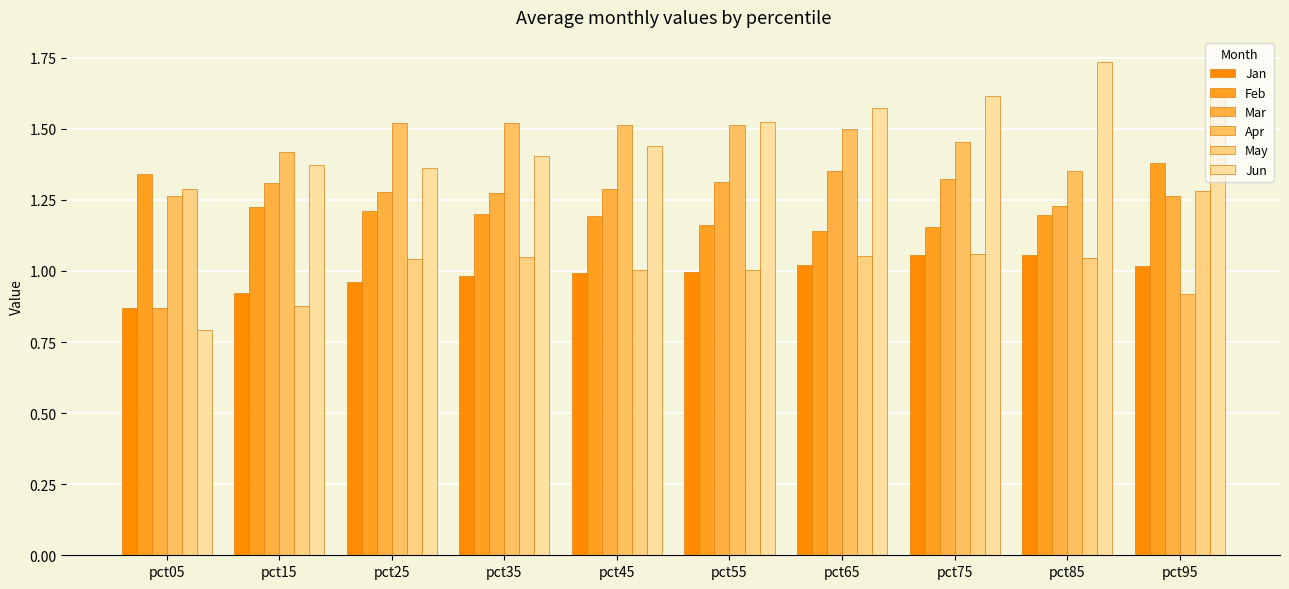

Is it true that Apr equals 1.0 at pct45?

False